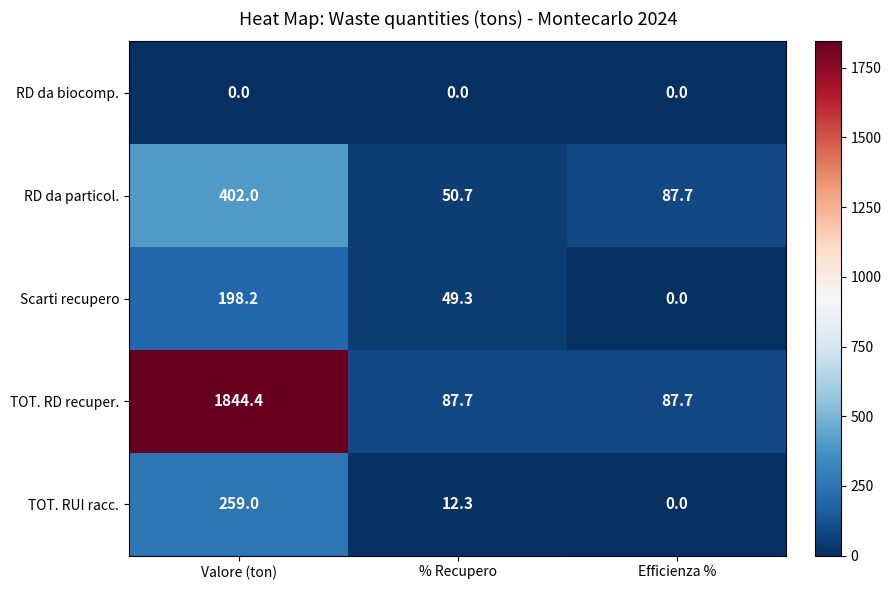

What is the maximum value shown in the chart?

1844.4